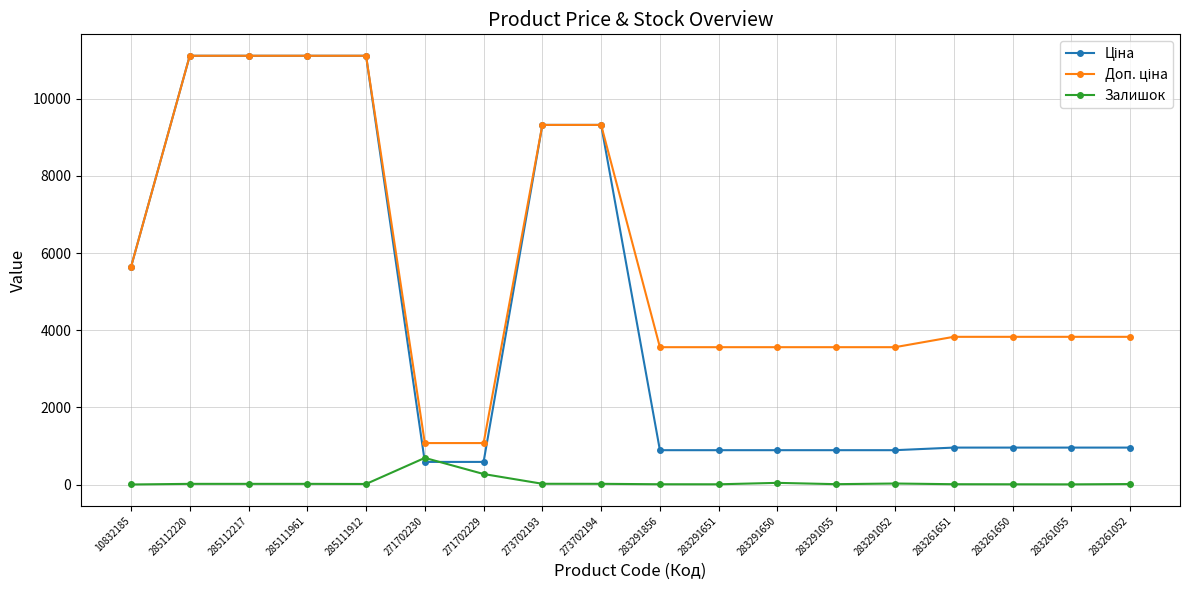

What is the label of the 10th point from the right?

273702194